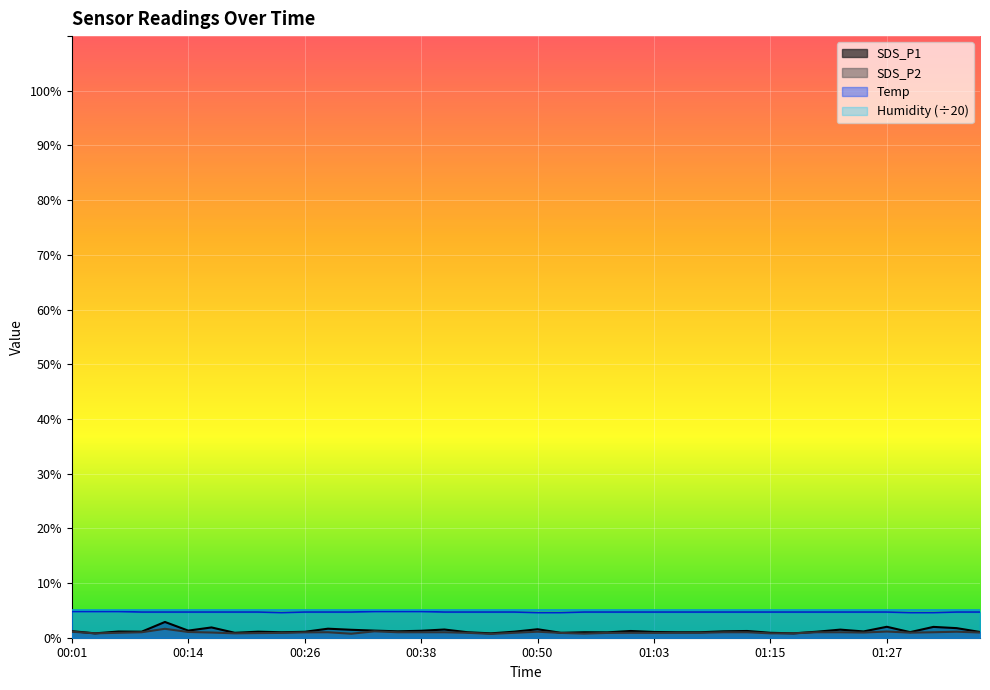

Reading right to left, list all the values displayed in this chart.

SDS_P1: 1.1	1.8	2.0	1.0	2.0	1.1	1.5	1.1	0.8	0.9	1.2	1.2	1.0	1.0	1.1	1.2	1.0	1.0	0.9	1.6	1.1	0.8	1.0	1.5	1.3	1.2	1.3	1.4	1.6	1.1	1.0	1.1	0.9	1.9	1.3	2.9	1.1	1.1	0.8	1.2
SDS_P2: 0.9	1.1	1.0	0.9	1.1	0.9	1.0	1.0	0.8	0.8	1.0	1.0	0.9	0.9	0.9	0.9	0.9	0.8	0.9	1.1	0.9	0.7	0.9	1.0	1.0	1.0	1.2	0.7	1.0	1.0	0.9	0.8	0.8	0.9	1.1	1.6	1.0	0.9	0.8	1.1
Temp: 4.7	4.7	4.6	4.6	4.7	4.7	4.7	4.7	4.7	4.7	4.7	4.7	4.7	4.7	4.7	4.7	4.7	4.7	4.6	4.6	4.7	4.7	4.7	4.7	4.8	4.8	4.8	4.7	4.7	4.7	4.6	4.7	4.7	4.7	4.7	4.7	4.7	4.8	4.8	4.8